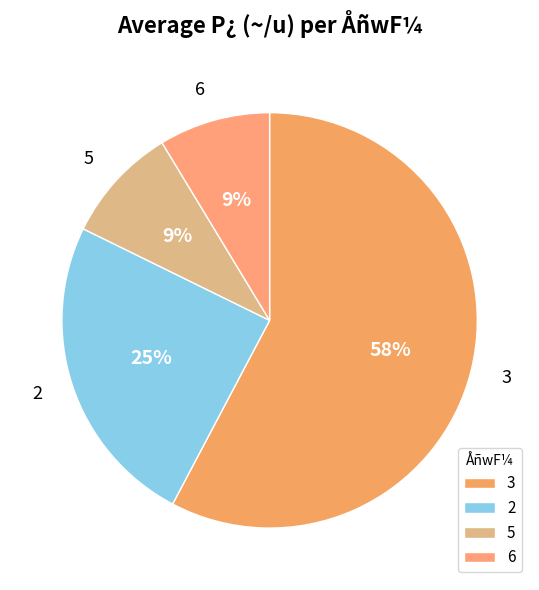

To the nearest percent, what is the average slice percentage?

25%